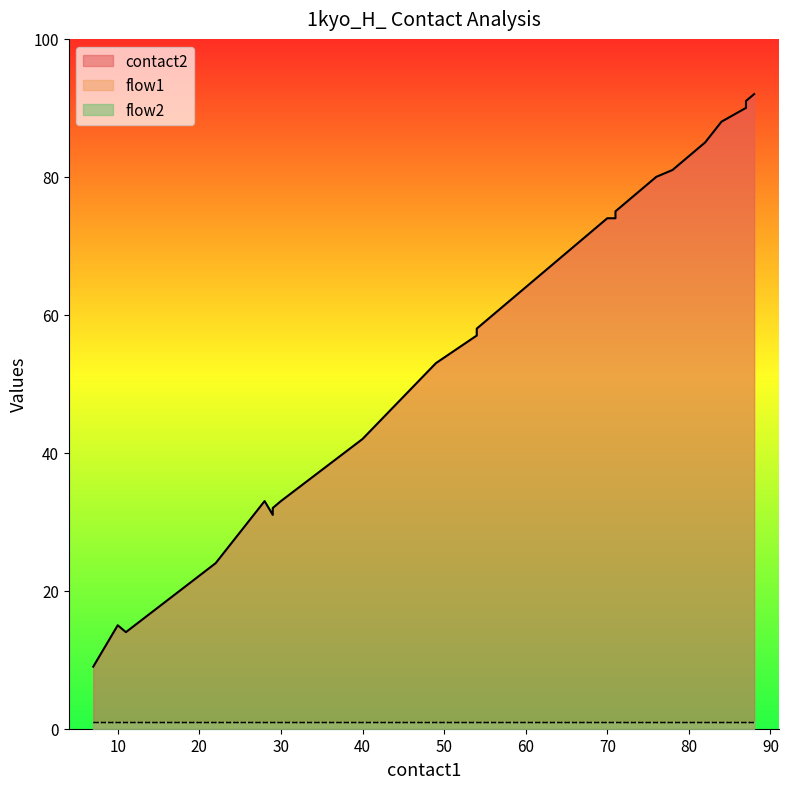

Does the chart display data point markers on the line(s)?

No